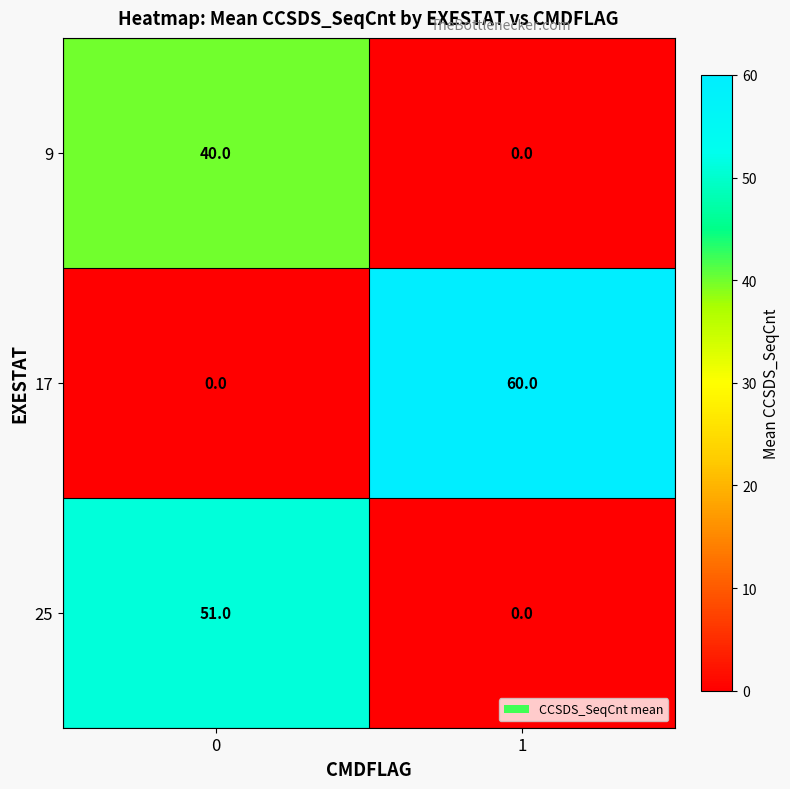

List the series in order of their overall mean, lowest first.

9, 25, 17